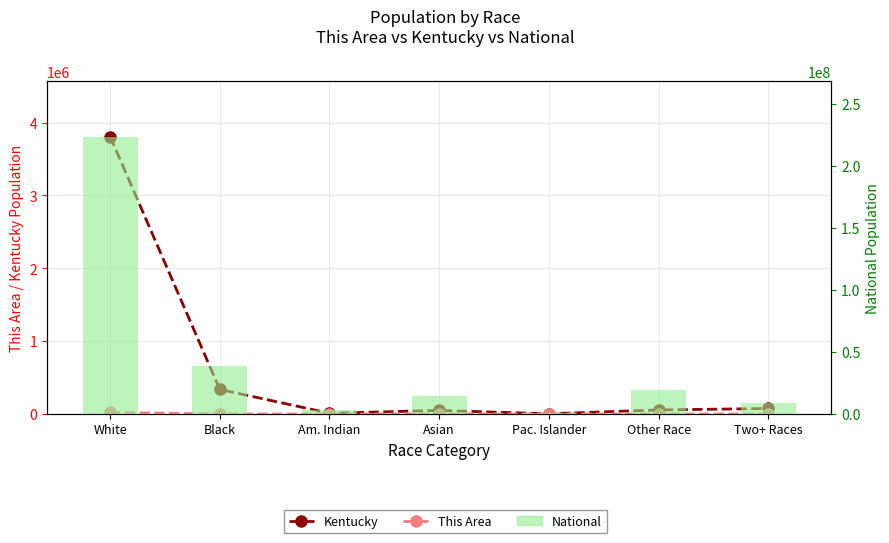

Rank the series at Pac. Islander from lowest to highest value.

This Area, Kentucky, National